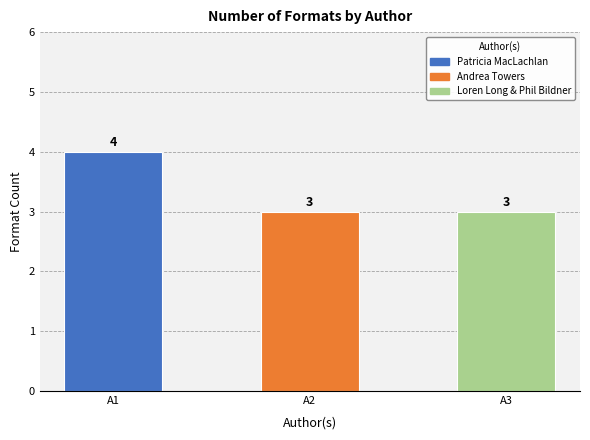

Are the bars horizontal?

No